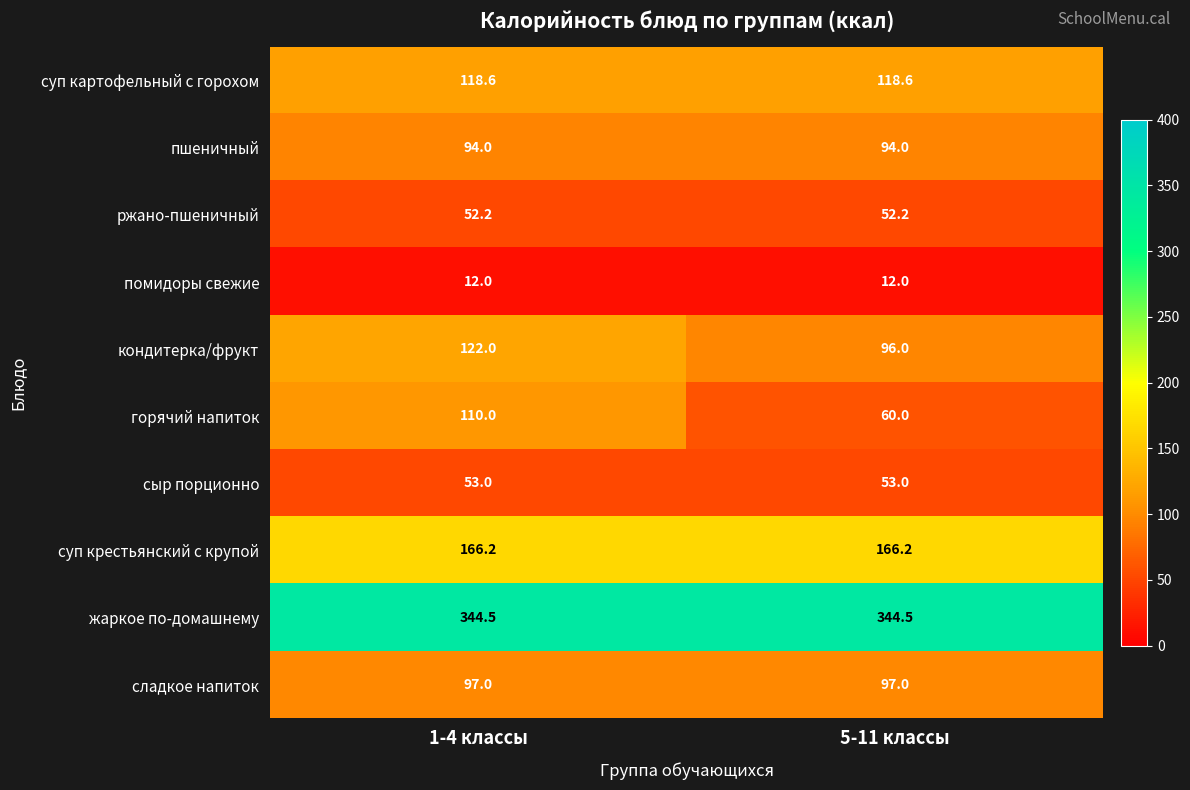

How many series are shown in this chart?

10